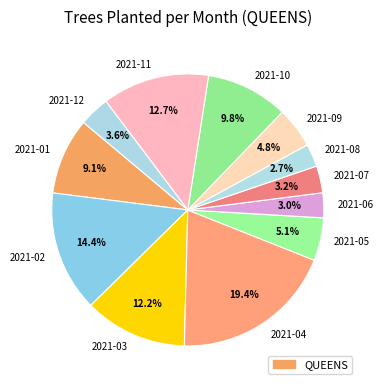

To the nearest percent, what is the combined percentage of 2021-02 and 2021-11?

27%